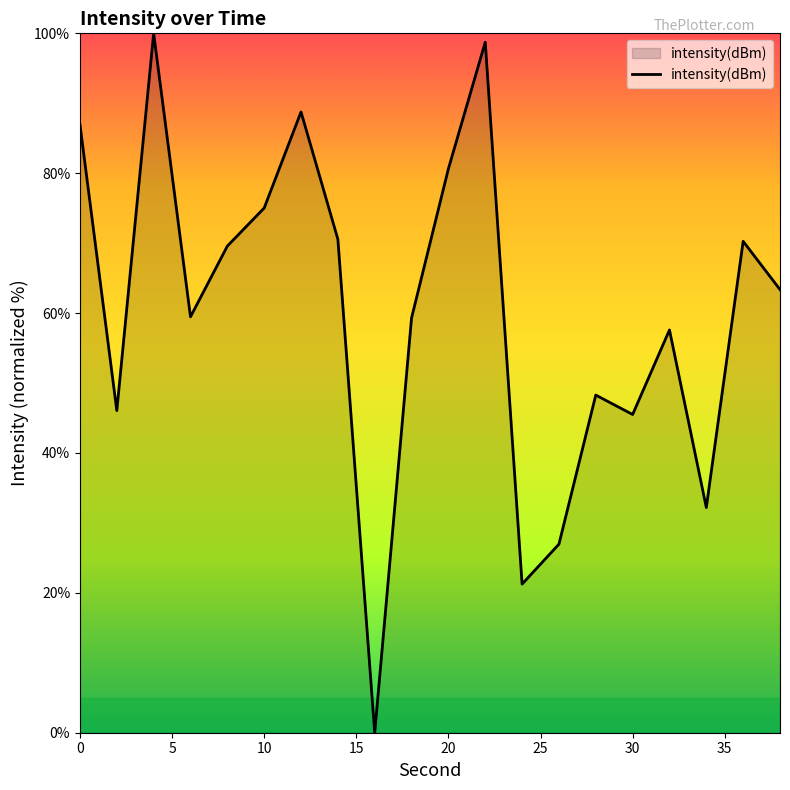

What is the difference between the maximum and minimum values?

100.0